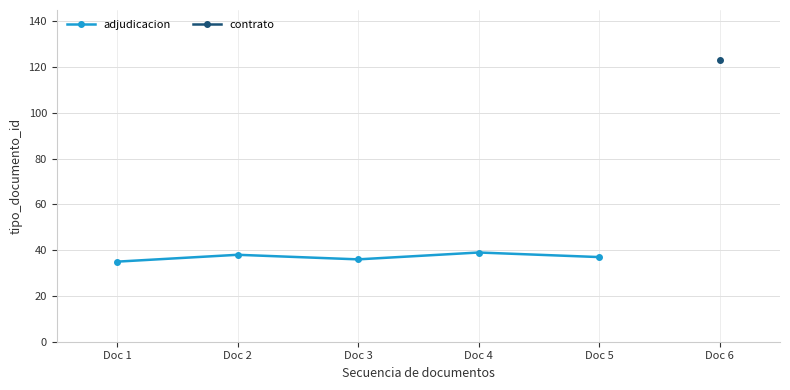

Where is the data nearest to the value 37?

Doc 5